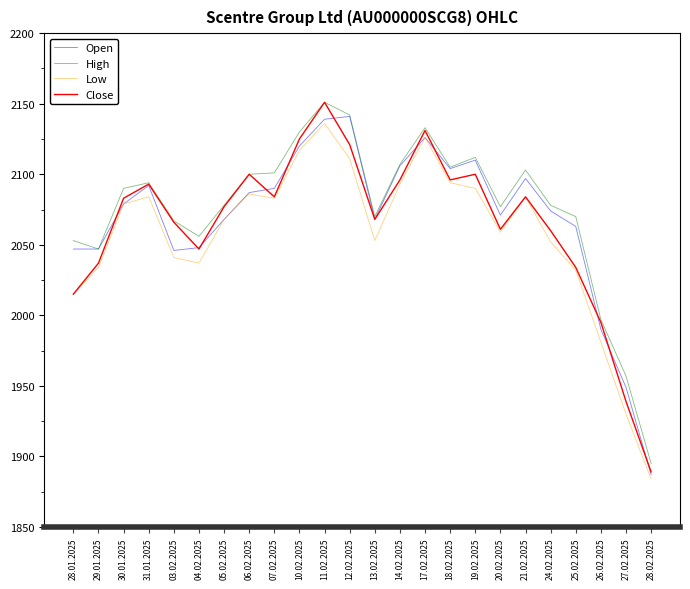

What is the average value of the Close series?

2065